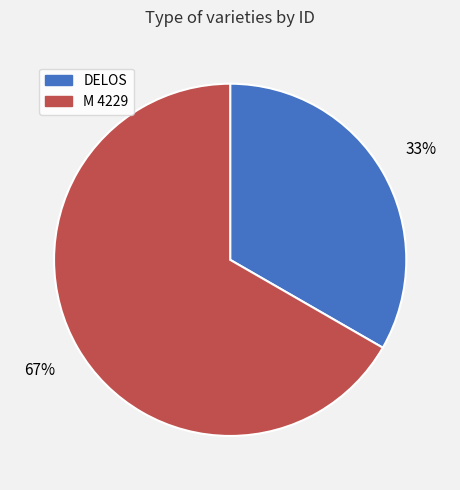

True or false: M 4229 accounts for 52% of the total.

False